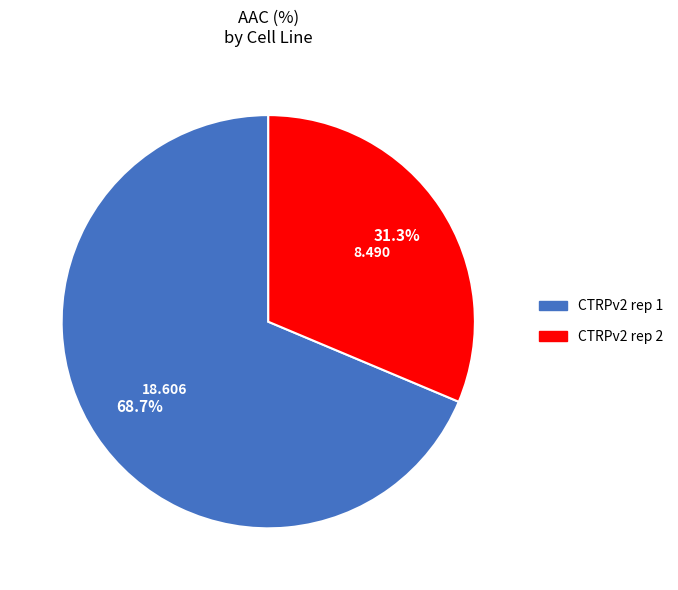

Rank the categories by value from highest to lowest.

CTRPv2 rep 1, CTRPv2 rep 2